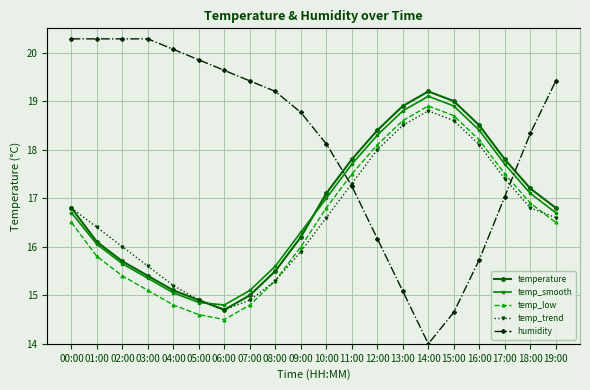

True or false: temp_trend has more than 2 points higher than both neighbors.

False